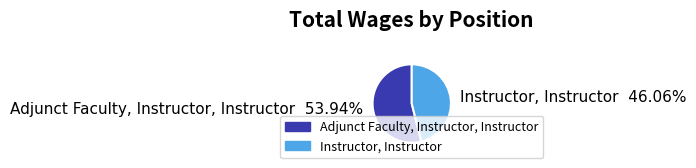

Does Instructor, Instructor represent more than half of the total?

No